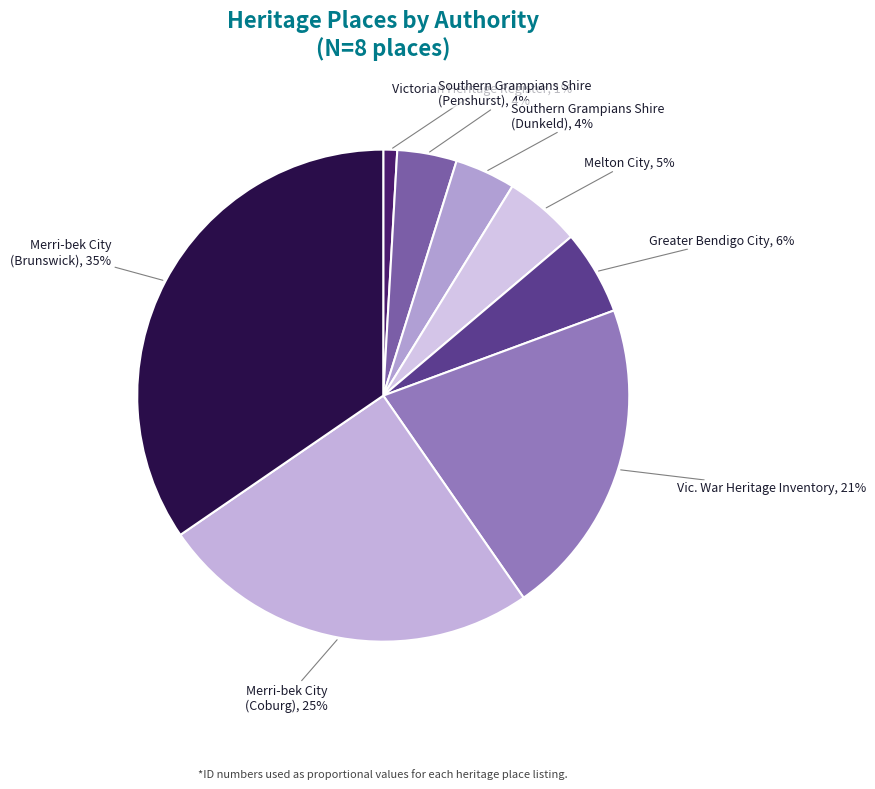

What percentage is the Victorian Heritage Register slice, to the nearest percent?

1%